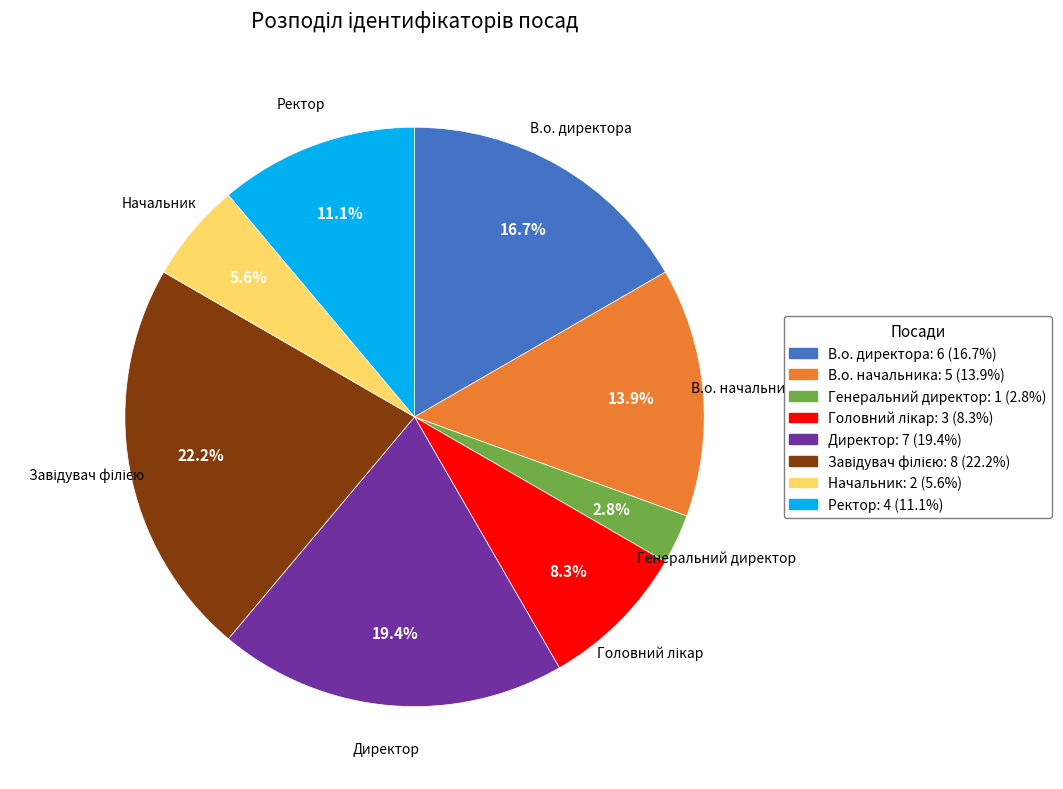

Is it true that В.о. директора is 23% of the pie?

False